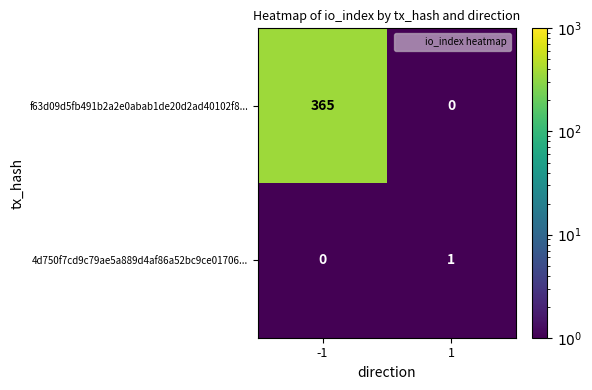

Which series has the largest total across all categories?

f63d09d5fb491b2a2e0abab1de20d2ad40102f8...